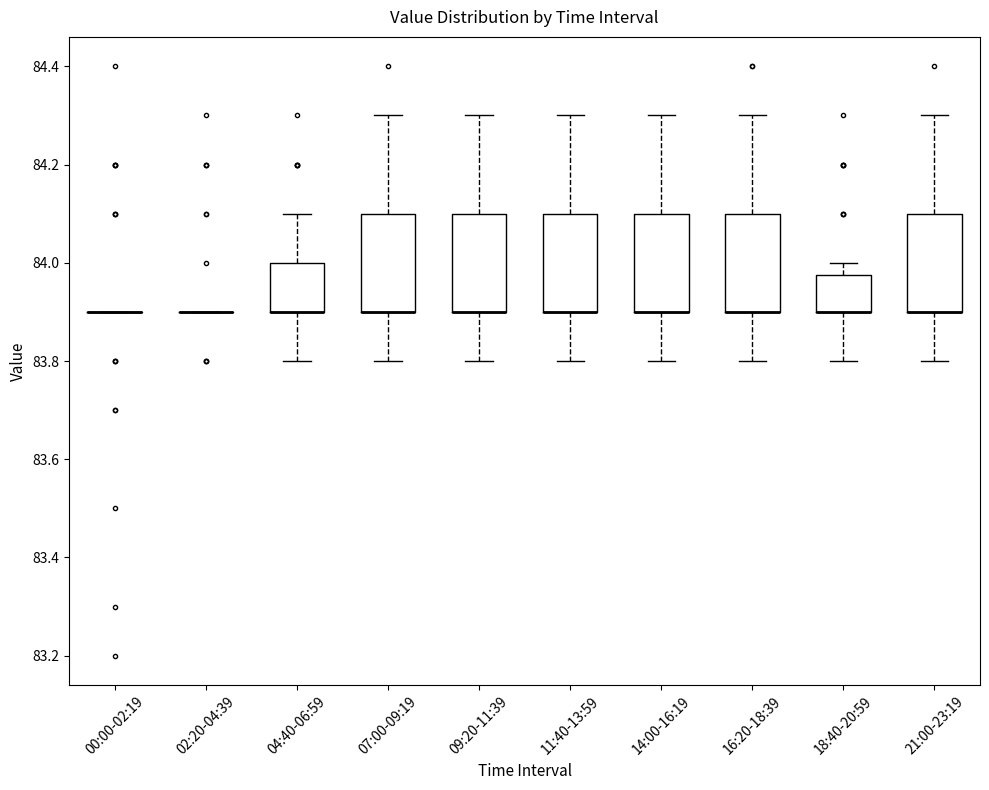

Reading left to right, read every box against the y-axis: the position of its median line, the range the box covers, and the ends of its whiskers. The values are not printed on the chart, so give them approximately, as read against the axis.

00:00-02:19: box collapsed to a line at 83.90, whiskers 83.90 to 83.90
02:20-04:39: box collapsed to a line at 83.90, whiskers 83.90 to 83.90
04:40-06:59: median 83.90 (drawn on the box's lower edge), box 83.90 to 84.00, whiskers 83.80 to 84.10
07:00-09:19: median 83.90 (drawn on the box's lower edge), box 83.90 to 84.10, whiskers 83.80 to 84.30
09:20-11:39: median 83.90 (drawn on the box's lower edge), box 83.90 to 84.10, whiskers 83.80 to 84.30
11:40-13:59: median 83.90 (drawn on the box's lower edge), box 83.90 to 84.10, whiskers 83.80 to 84.30
14:00-16:19: median 83.90 (drawn on the box's lower edge), box 83.90 to 84.10, whiskers 83.80 to 84.30
16:20-18:39: median 83.90 (drawn on the box's lower edge), box 83.90 to 84.10, whiskers 83.80 to 84.30
18:40-20:59: median 83.90 (drawn on the box's lower edge), box 83.90 to 83.98, whiskers 83.80 to 84.00
21:00-23:19: median 83.90 (drawn on the box's lower edge), box 83.90 to 84.10, whiskers 83.80 to 84.30